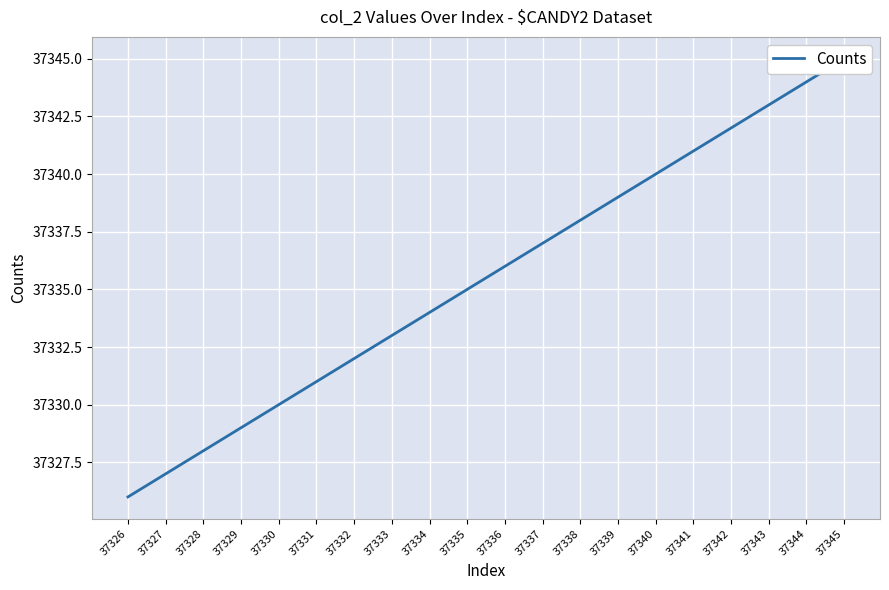

Between 37337 and 37339, which is larger?

37339